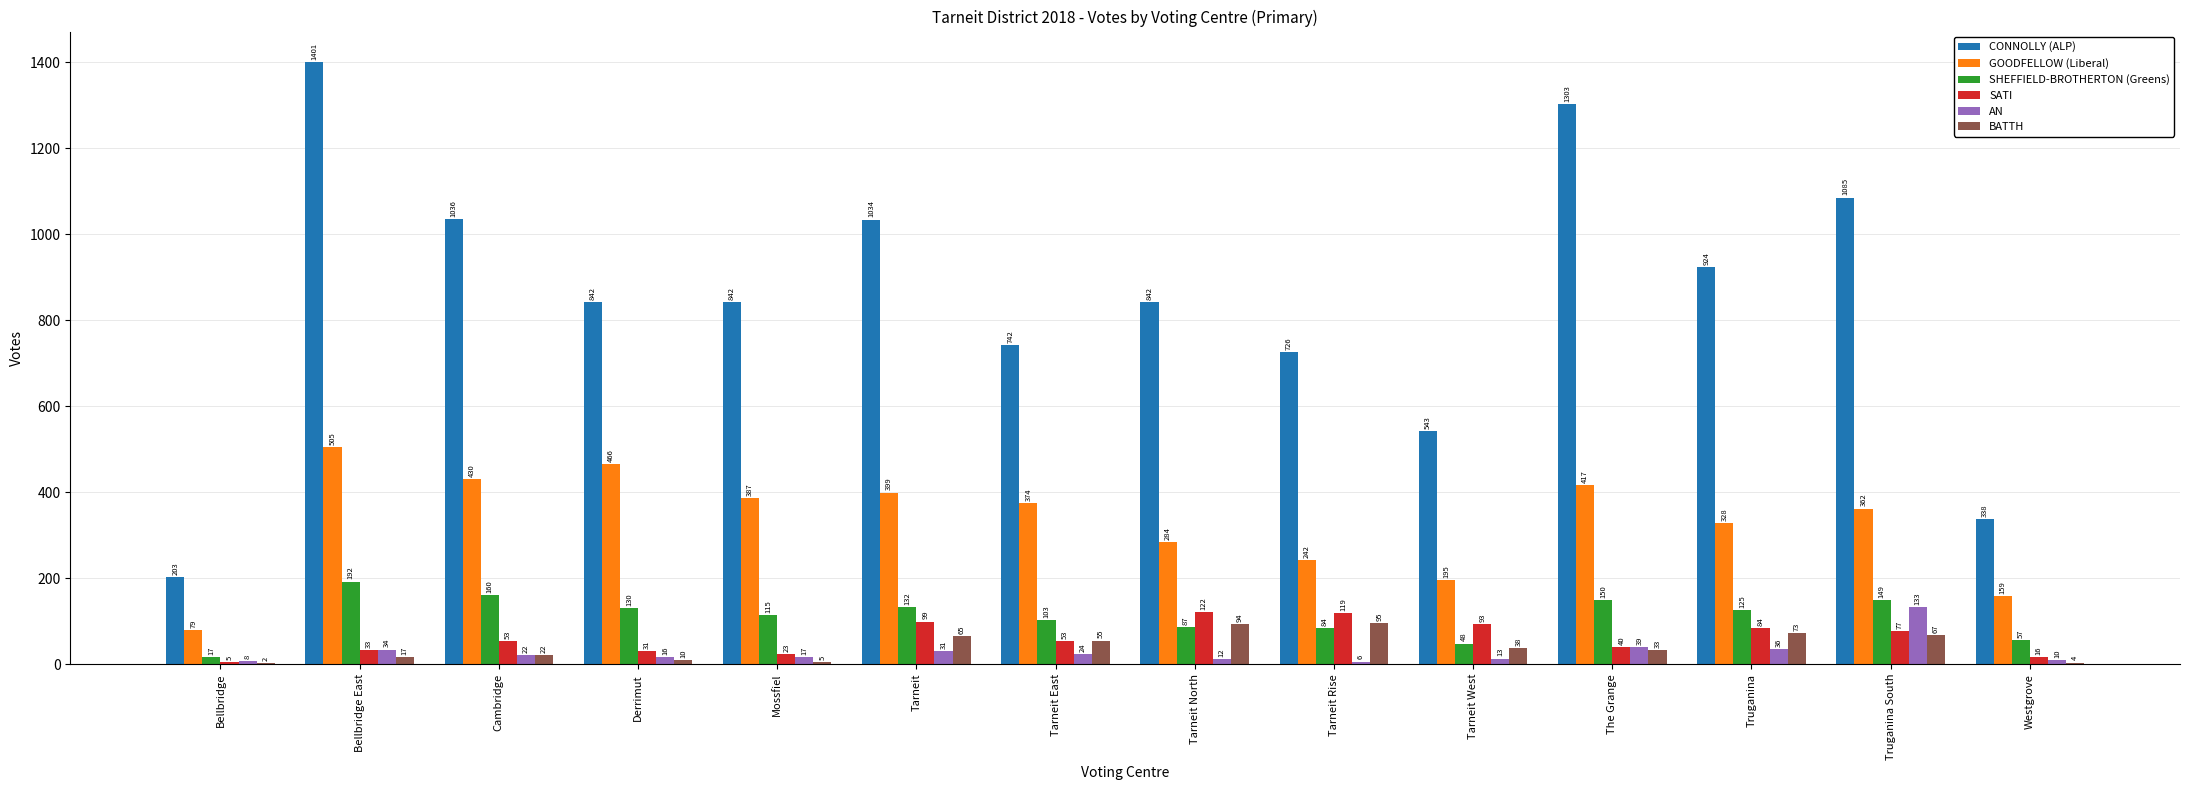

Where does the BATTH series first go above 38?

Tarneit